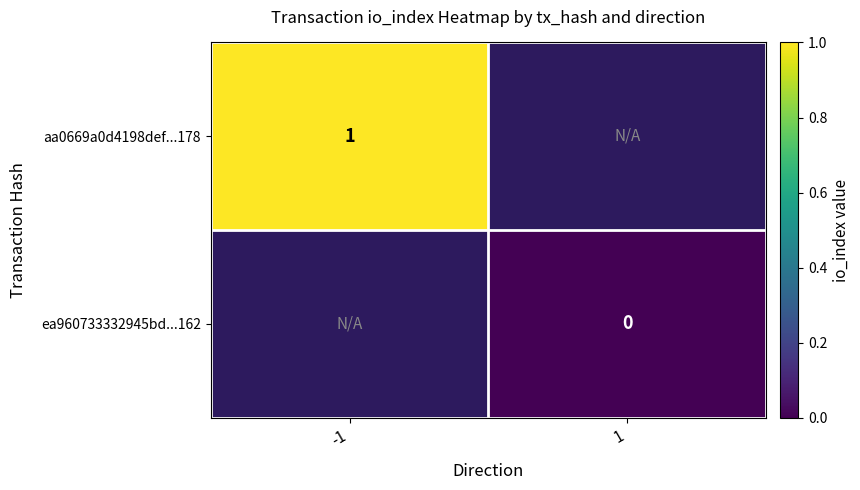

What is the maximum value shown in the chart?

1.0